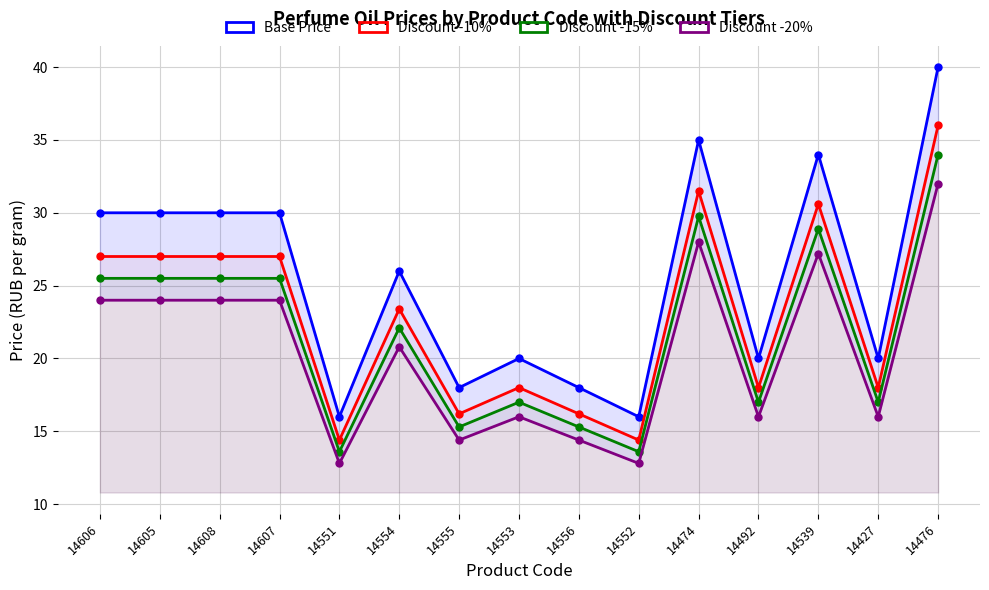

What is the average value of the Discount -10% series?

23.0